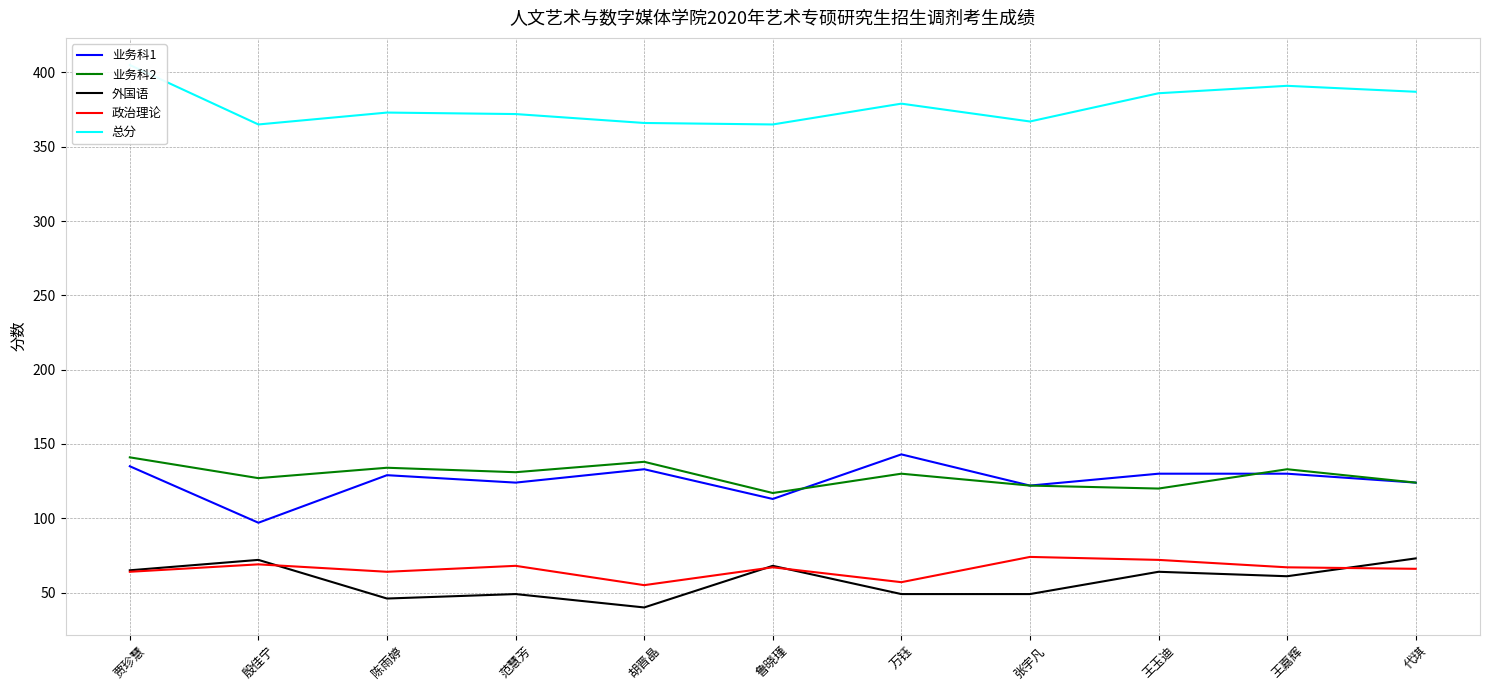

Where is 业务科2 nearest to the value 129?

万钰